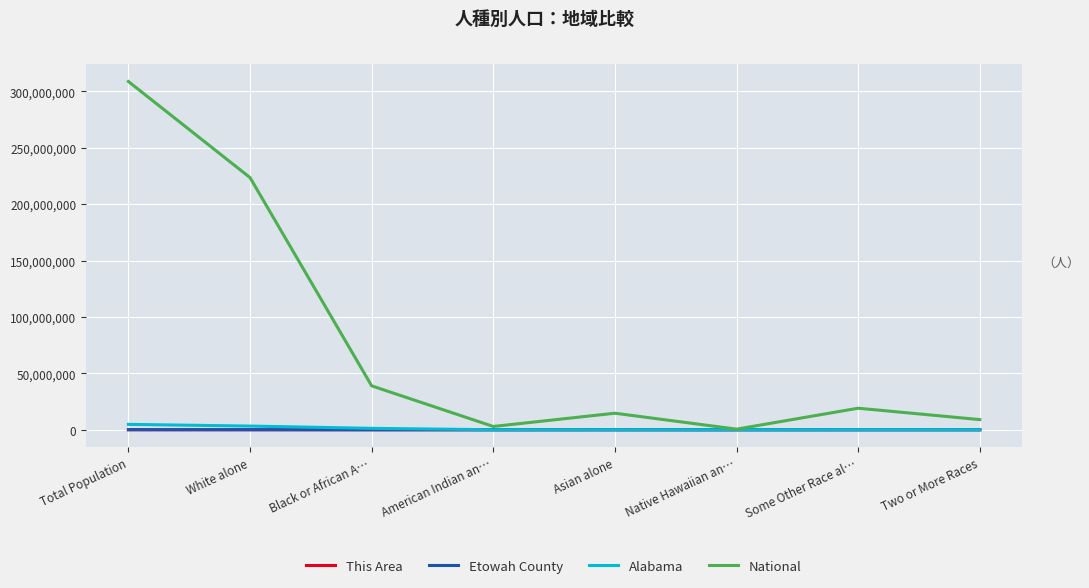

Which series has the largest total across all categories?

National